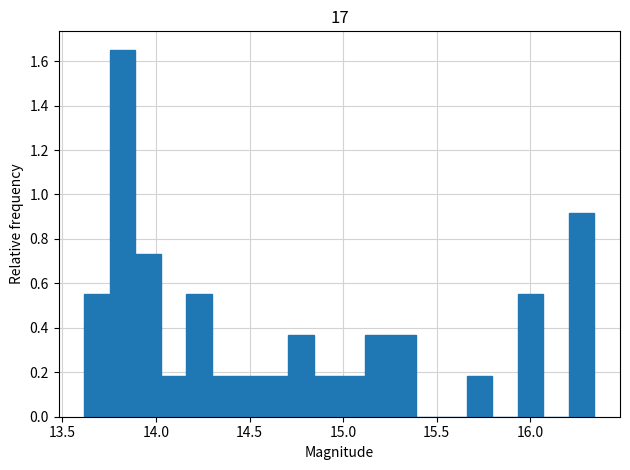

Around what value on the x-axis is the tallest bar? Give the approximate position of its centre, as read against the axis.

13.80